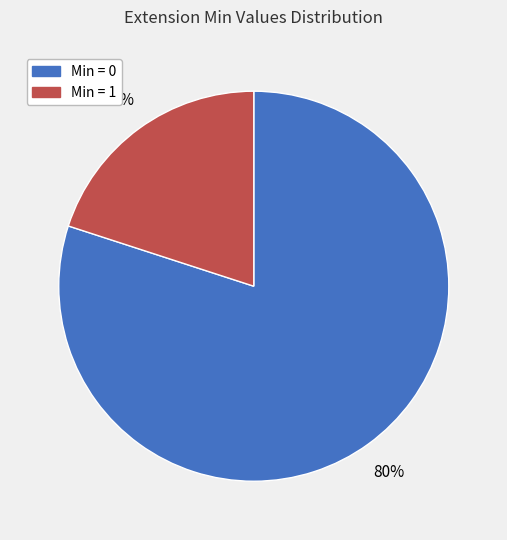

Does any single category account for the majority?

Yes